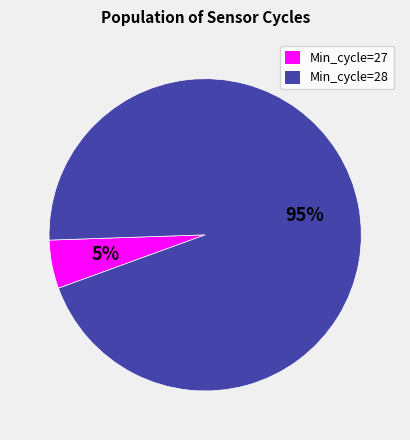

Is the sum of Min_cycle=27 and Min_cycle=28 greater than half?

Yes